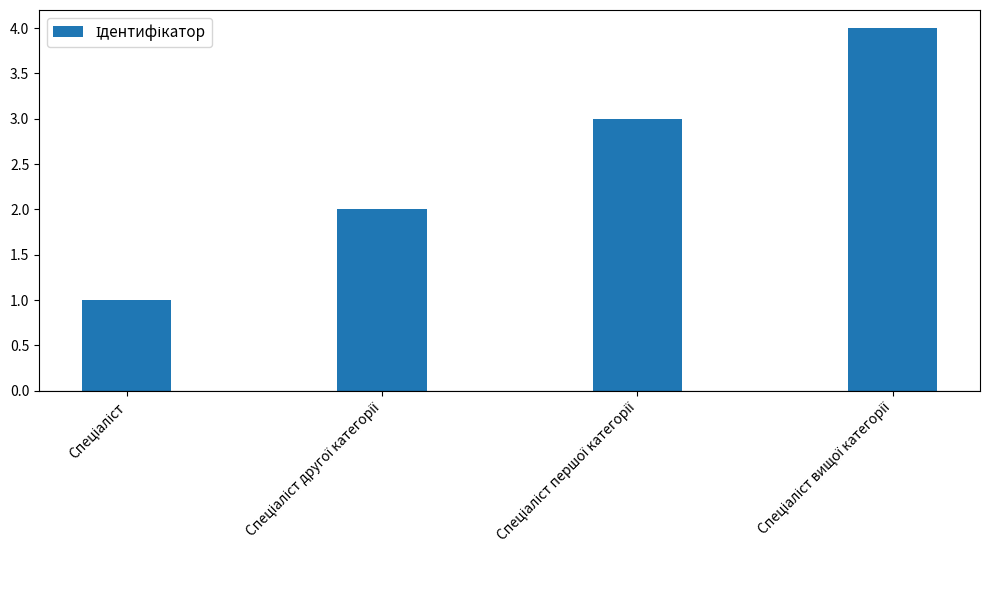

What is the sum of all values?

10